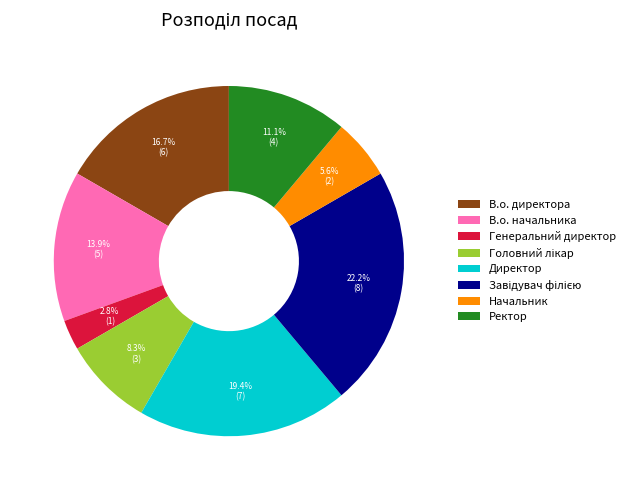

Does any single category account for the majority?

No